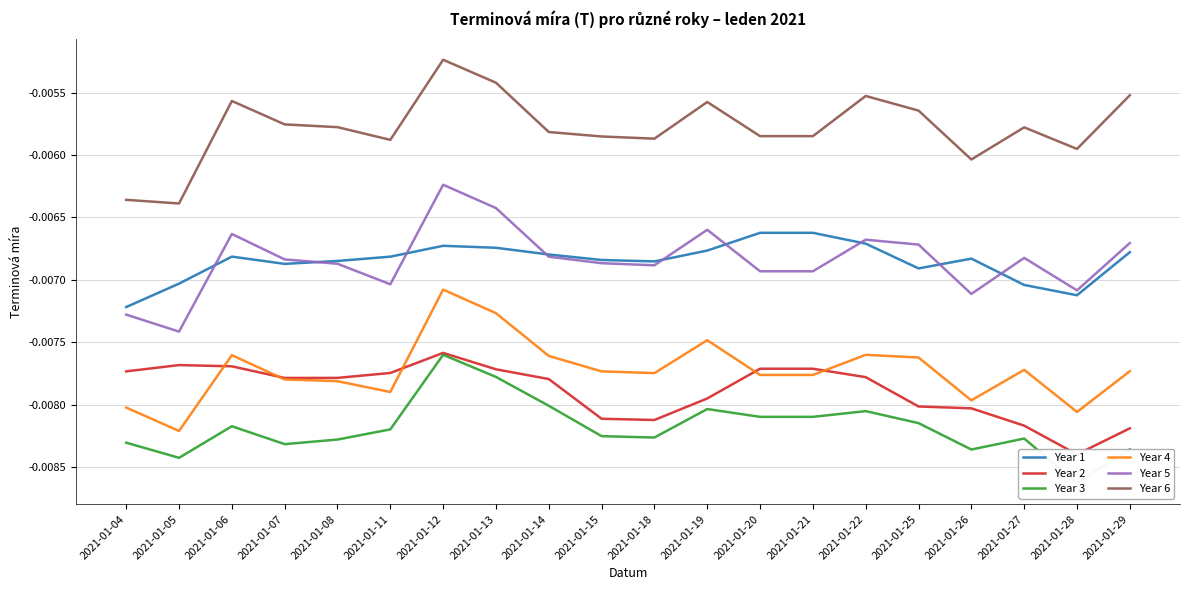

What are all the series names shown in the legend?

Year 1, Year 2, Year 3, Year 4, Year 5, Year 6